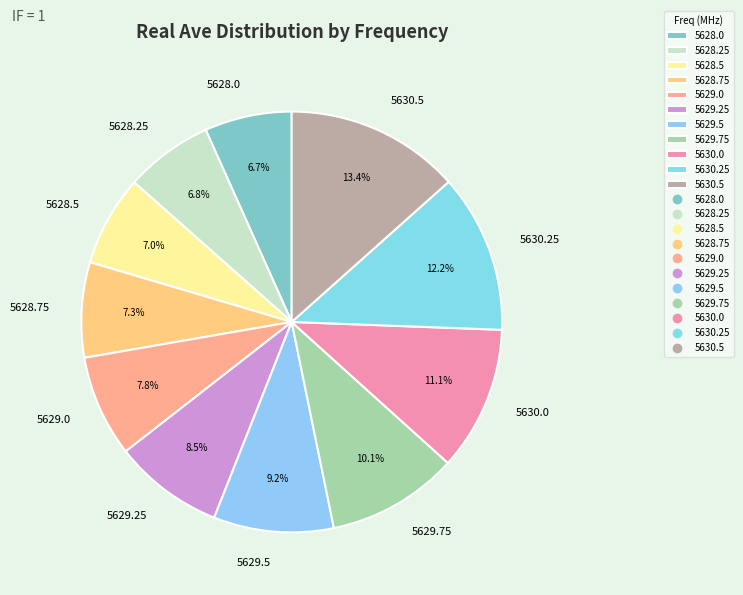

Combined, what portion of the pie is 5628.0 and 5629.25?

15.2%